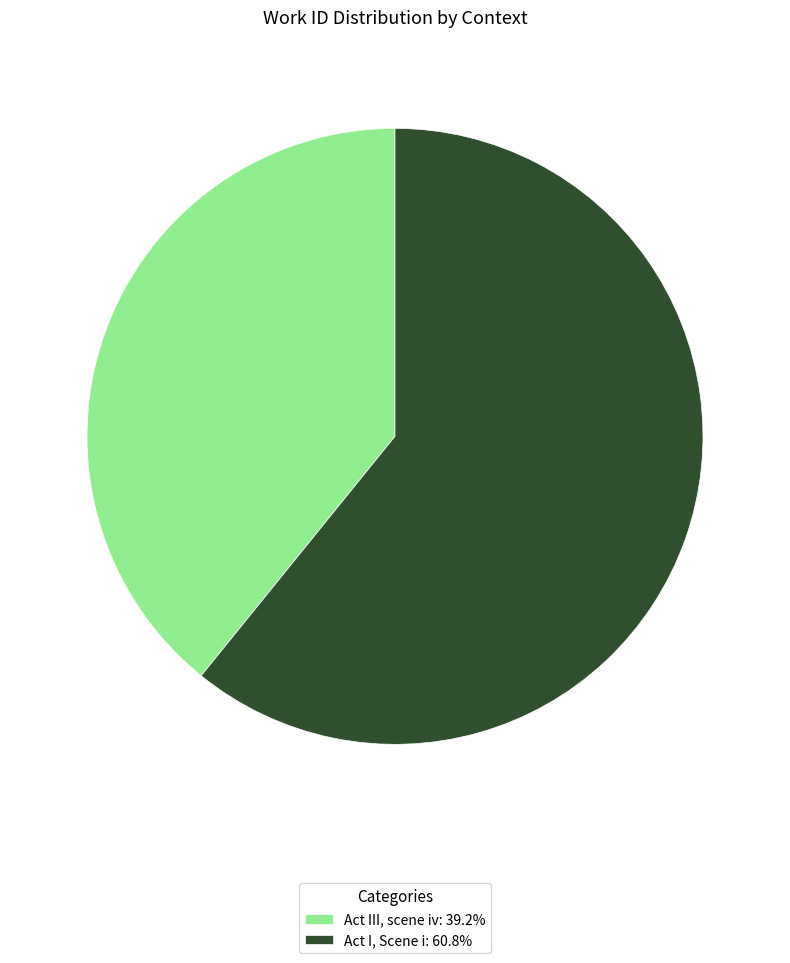

What is the ratio of the value at Act III, scene iv: 39.2% to the value at Act I, Scene i: 60.8%?

0.6